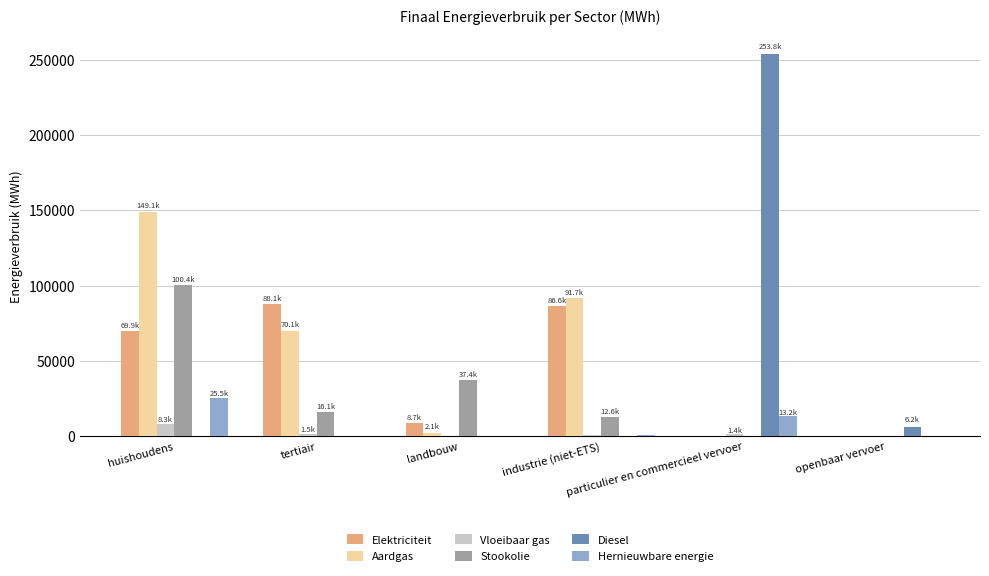

Between tertiair and industrie (niet-ETS), which series saw the biggest shift?

Aardgas